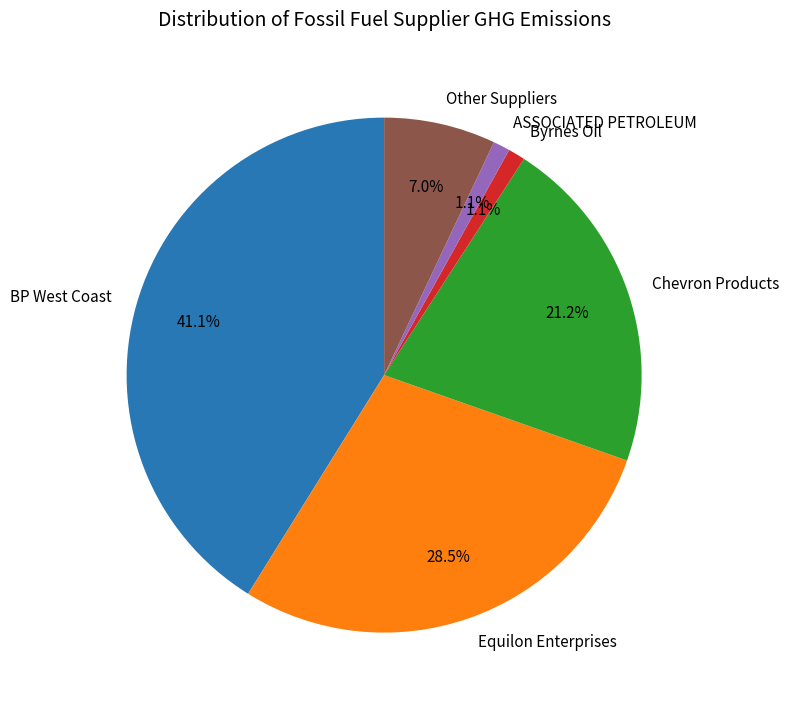

Is Chevron Products the majority of the pie?

No